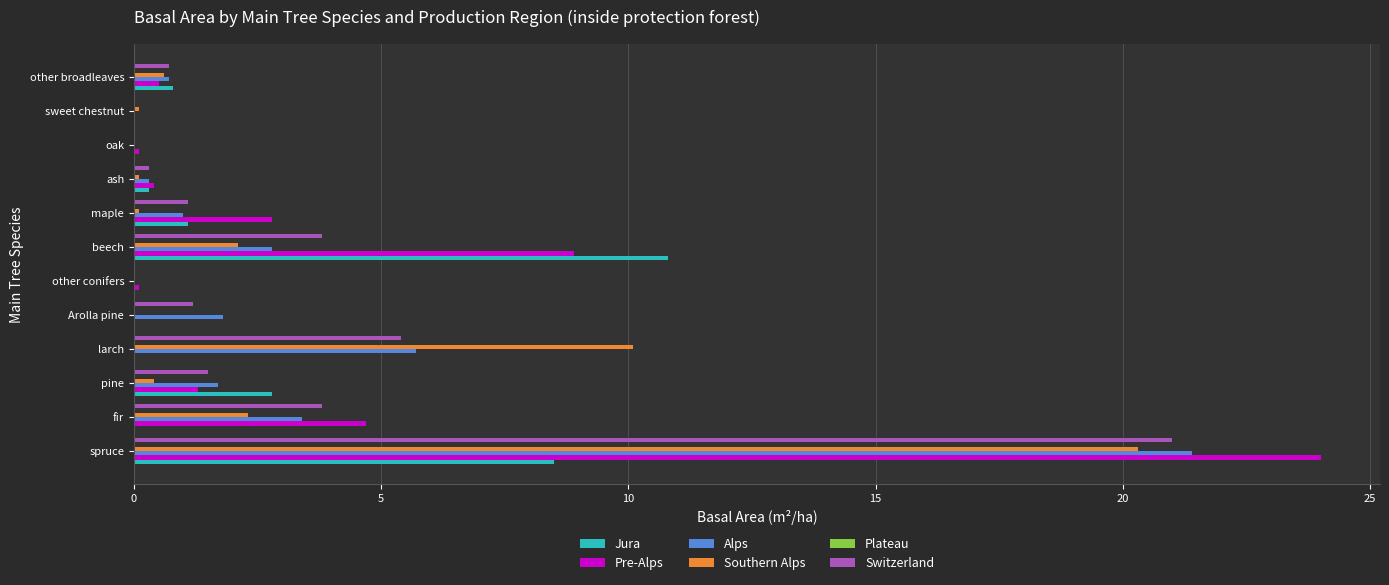

What is the sum of all Alps values?

38.8